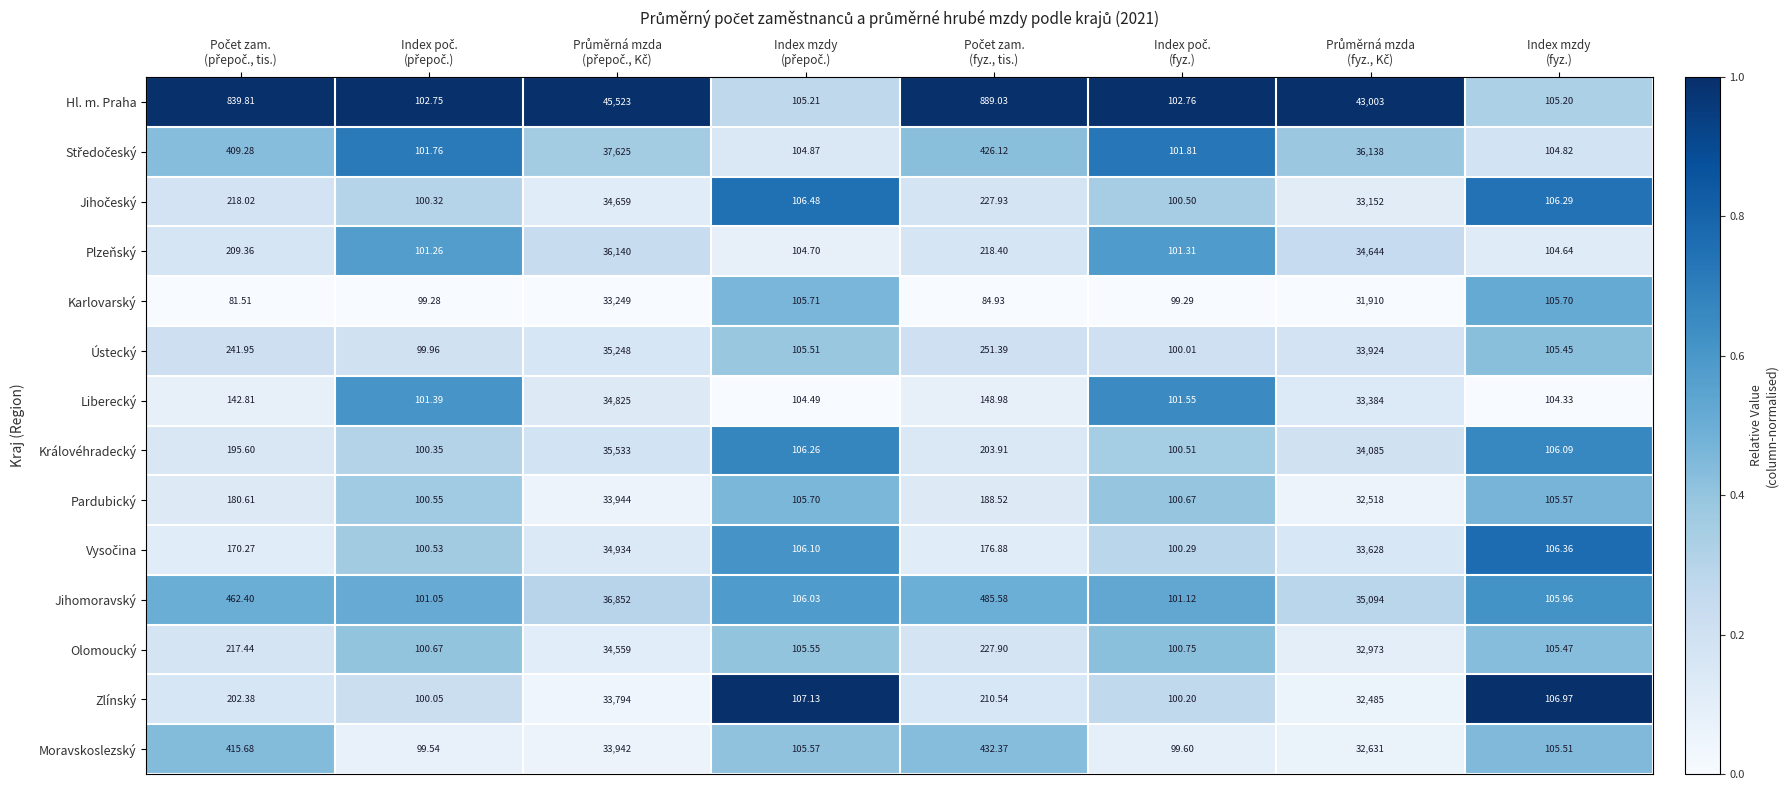

Which series has the largest range (max minus min)?

Hl. m. Praha